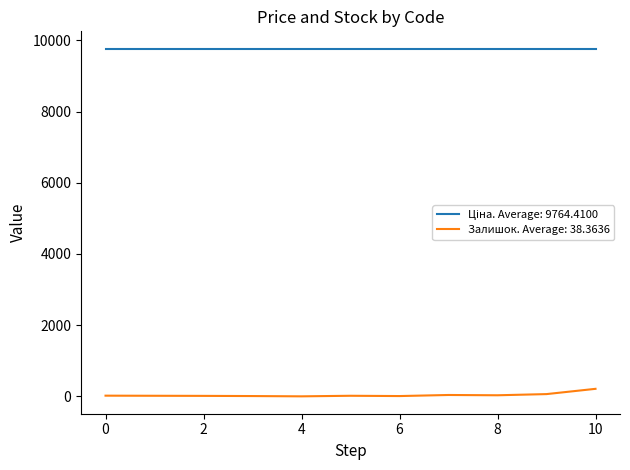

Which series has the largest range (max minus min)?

Залишок. Average: 38.3636